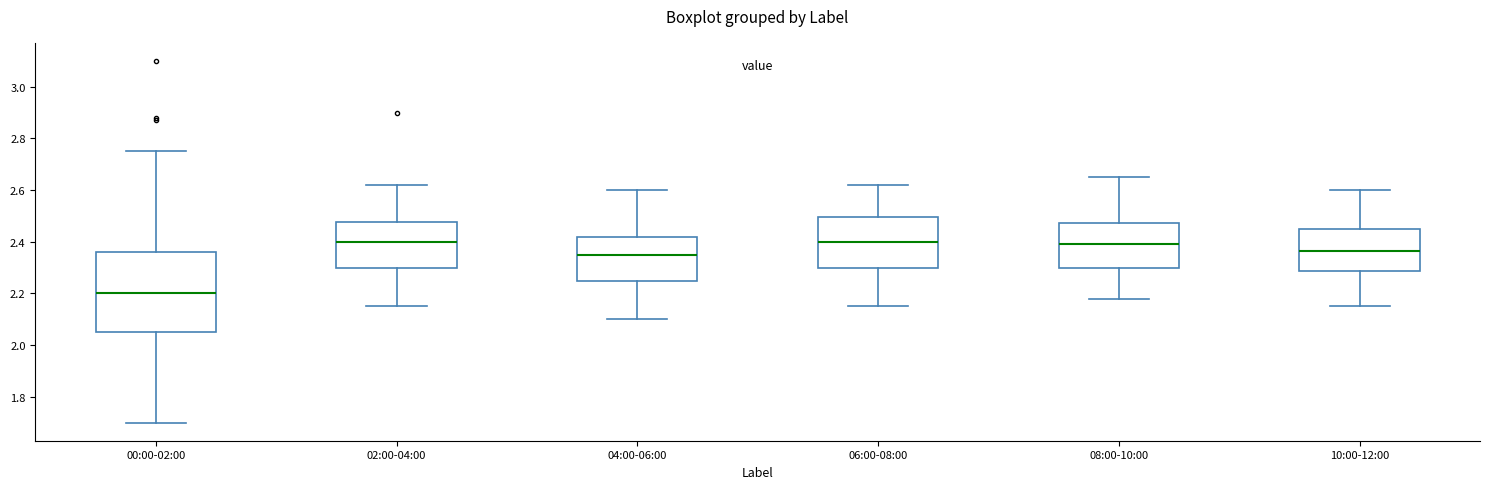

Where does the lower whisker of the box for 08:00-10:00 end on the y-axis? The values are not printed on the chart, so give them approximately, as read against the axis.

2.18